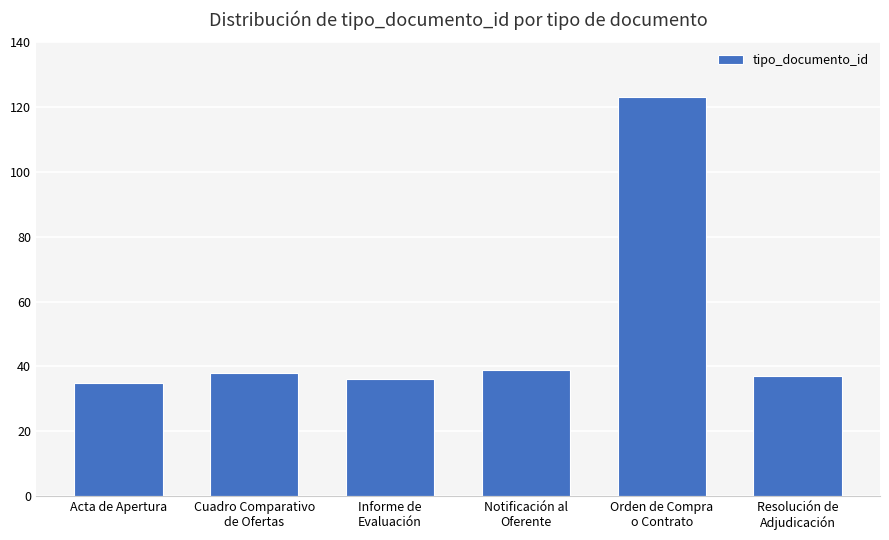

Is it true that the value at Acta de Apertura is 49?

False